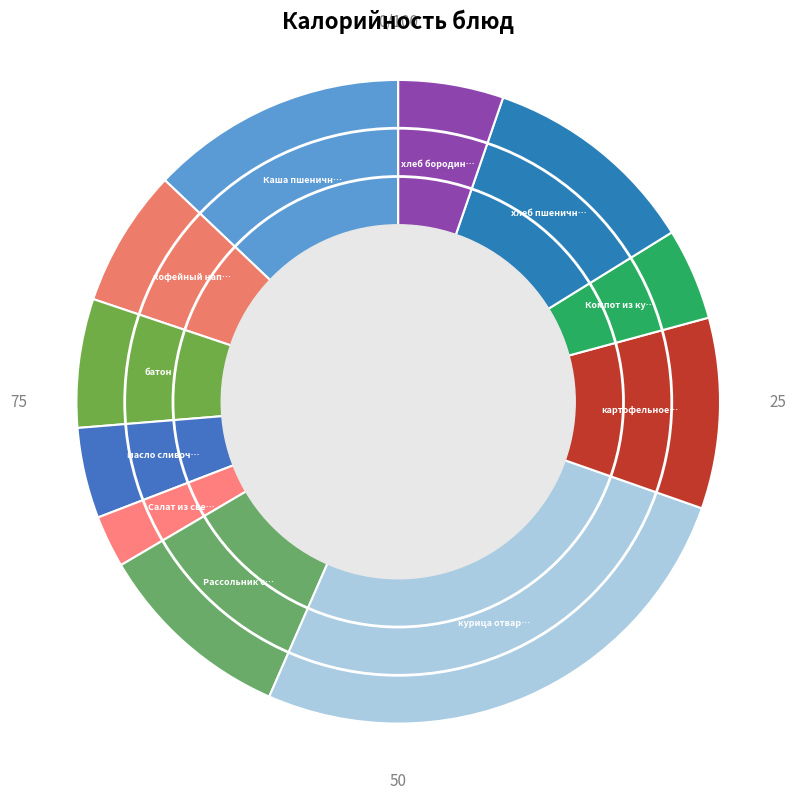

Count the number of slices in the pie.

11